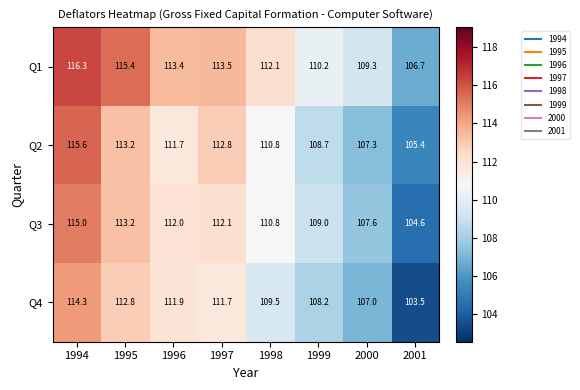

Which series has the largest total across all categories?

Q1